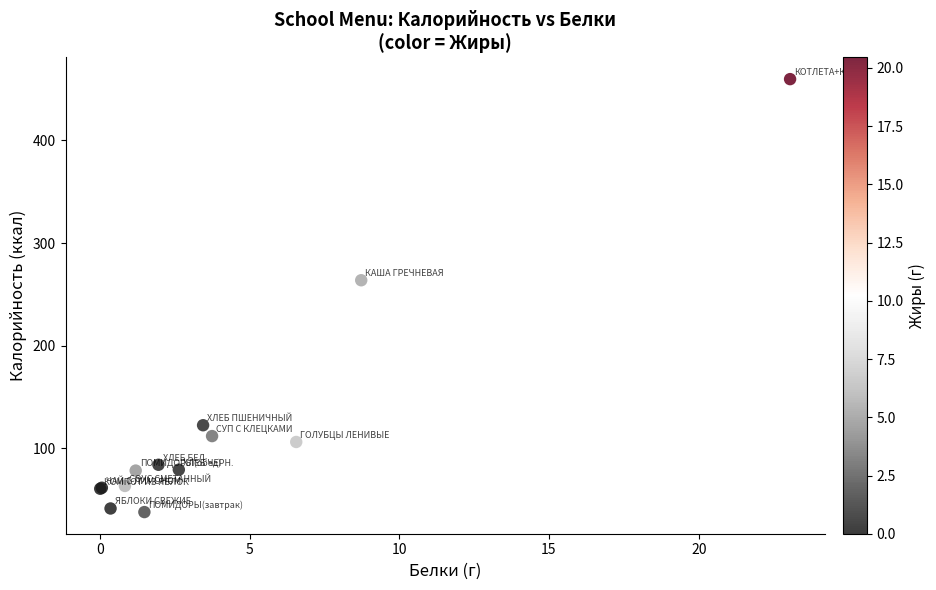

What Y value in the scatter plot is closest to 248?

263.8